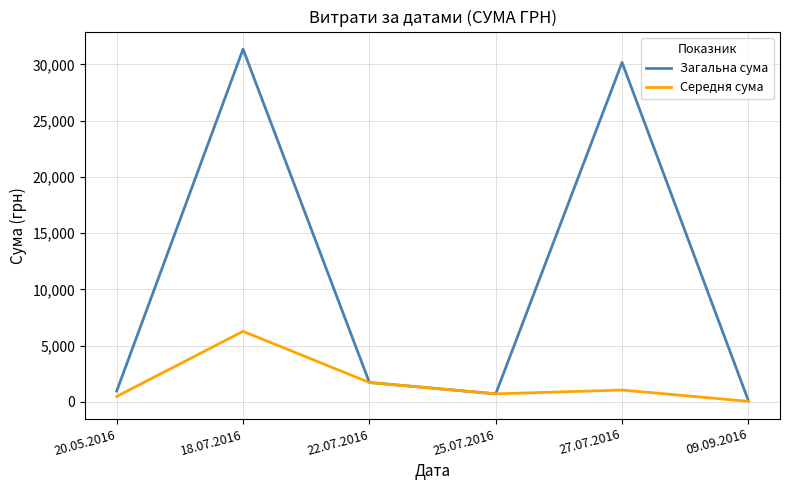

What position from the right is 22.07.2016?

4